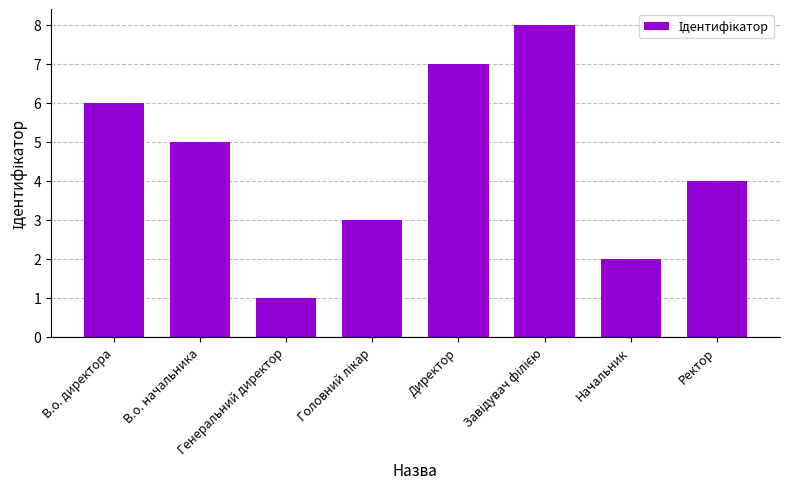

Reading left to right, what are all the values shown in this chart?

6	5	1	3	7	8	2	4